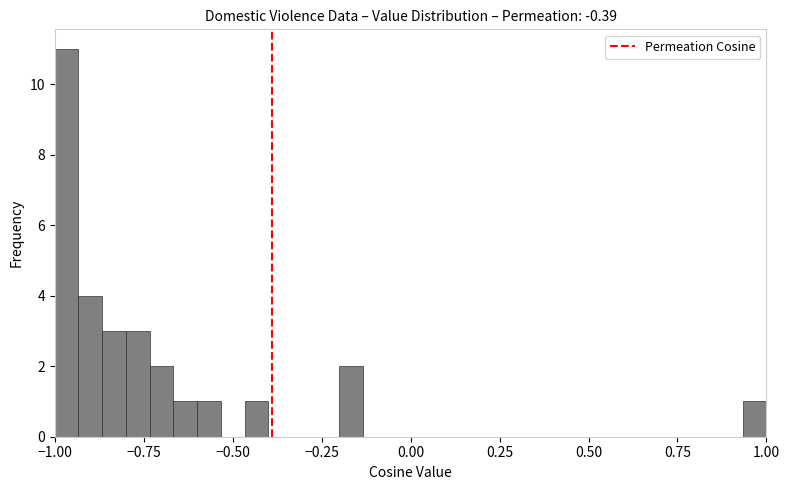

Around what value on the x-axis is the tallest bar? Give the approximate position of its centre, as read against the axis.

-0.95